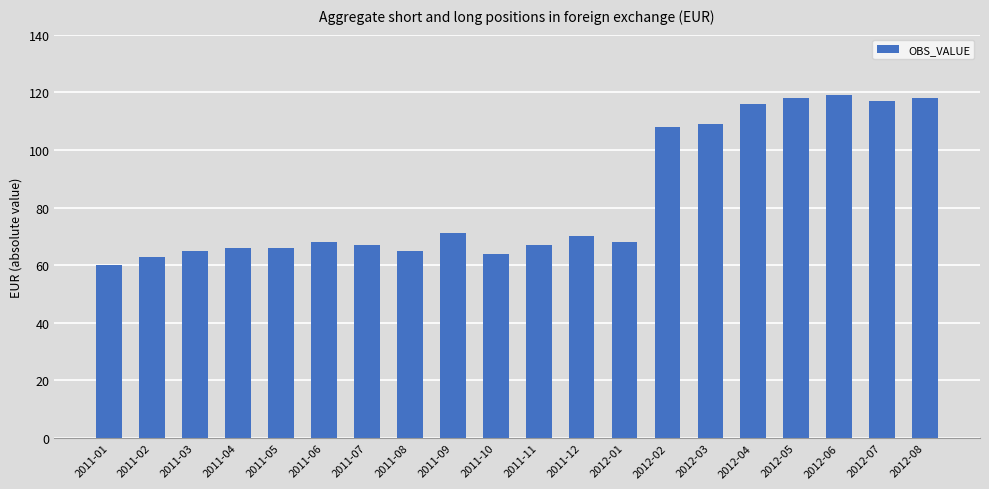

How many bars are there in total?

20